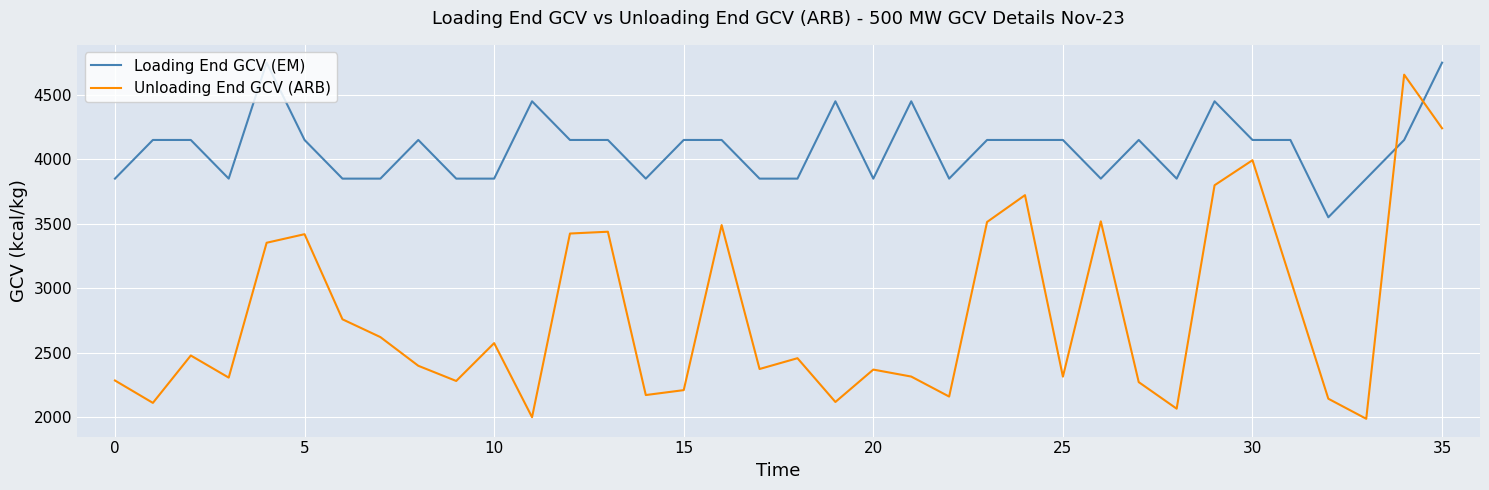

How many lines are shown in the chart?

2